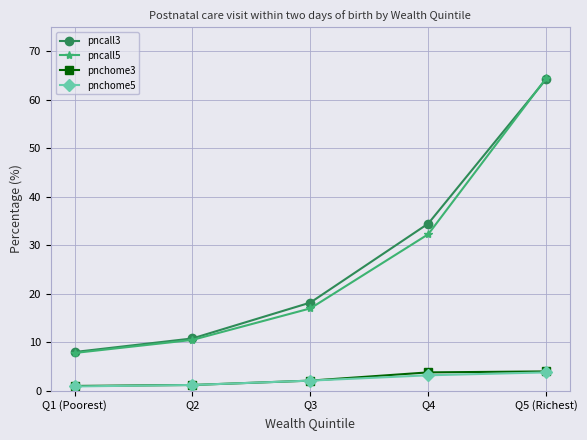

Is it true that pncall3 equals 31.1 at Q3?

False